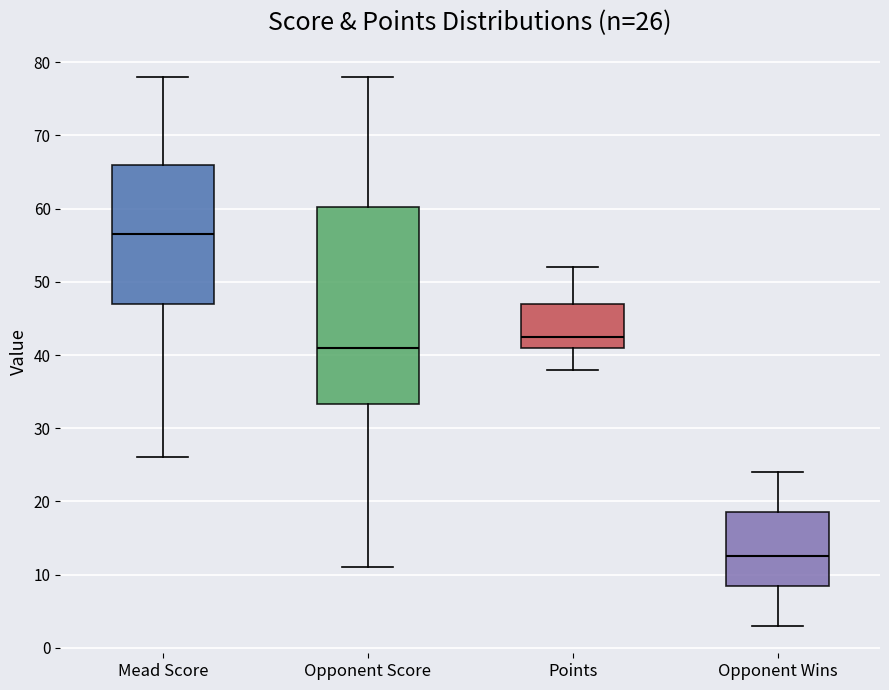

Which box has the lowest median line?

Opponent Wins